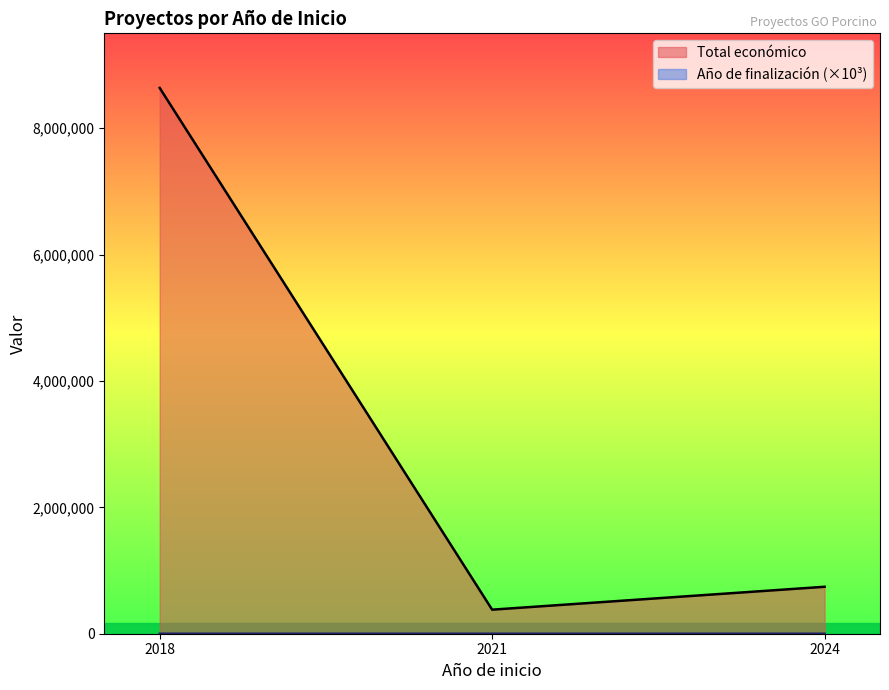

Count the number of categories in the chart.

3